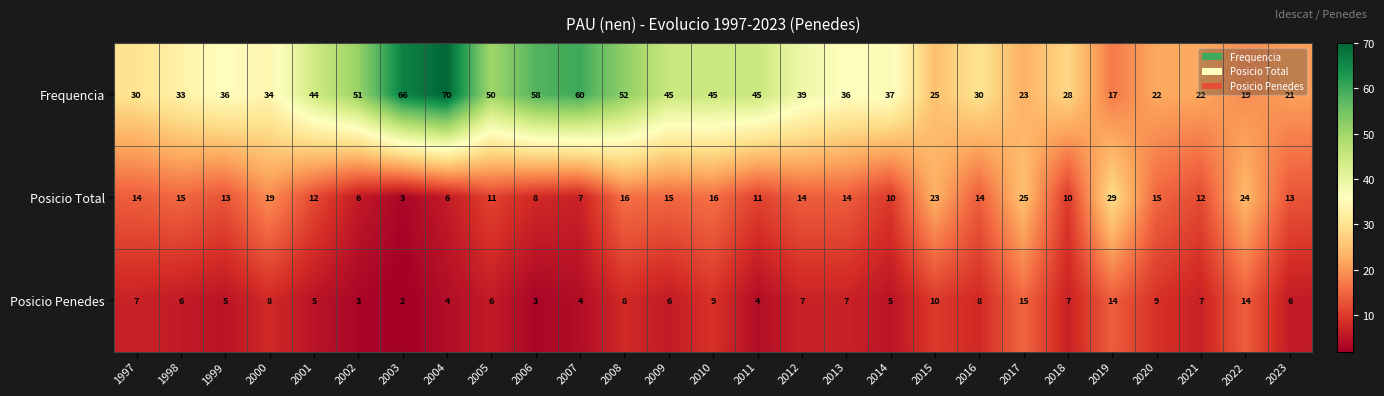

At how many categories does at least one series exceed 15?

27